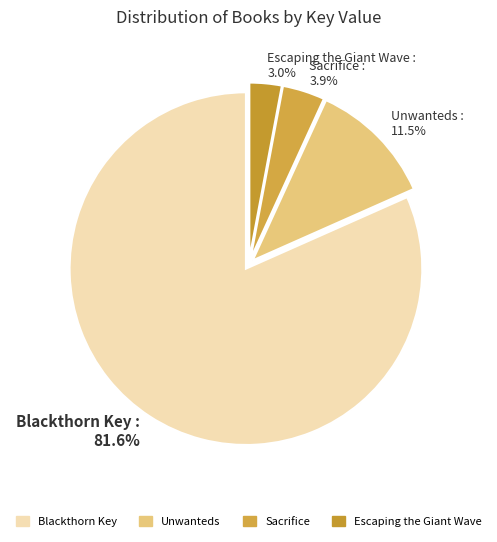

Which slice is the smallest?

Escaping the Giant Wave